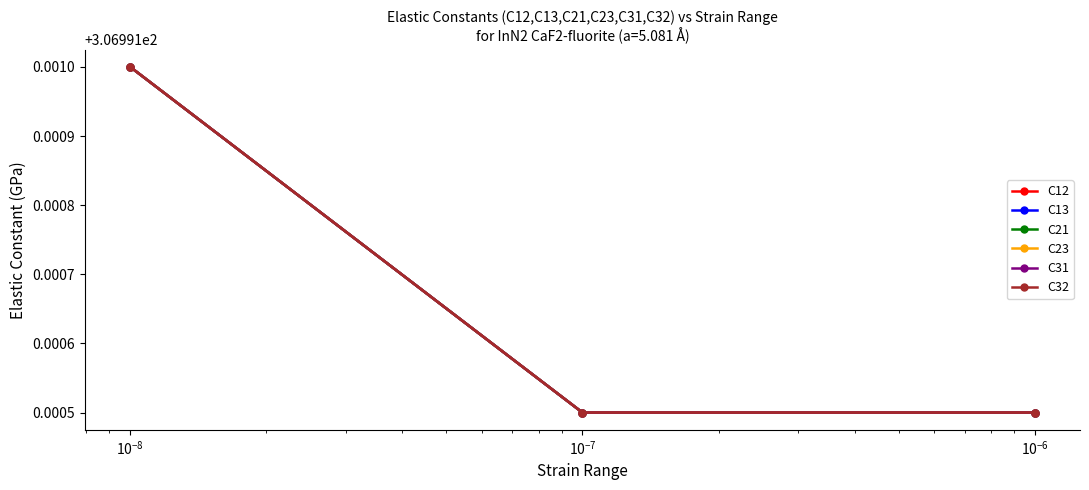

Does the chart display data point markers on the line(s)?

Yes